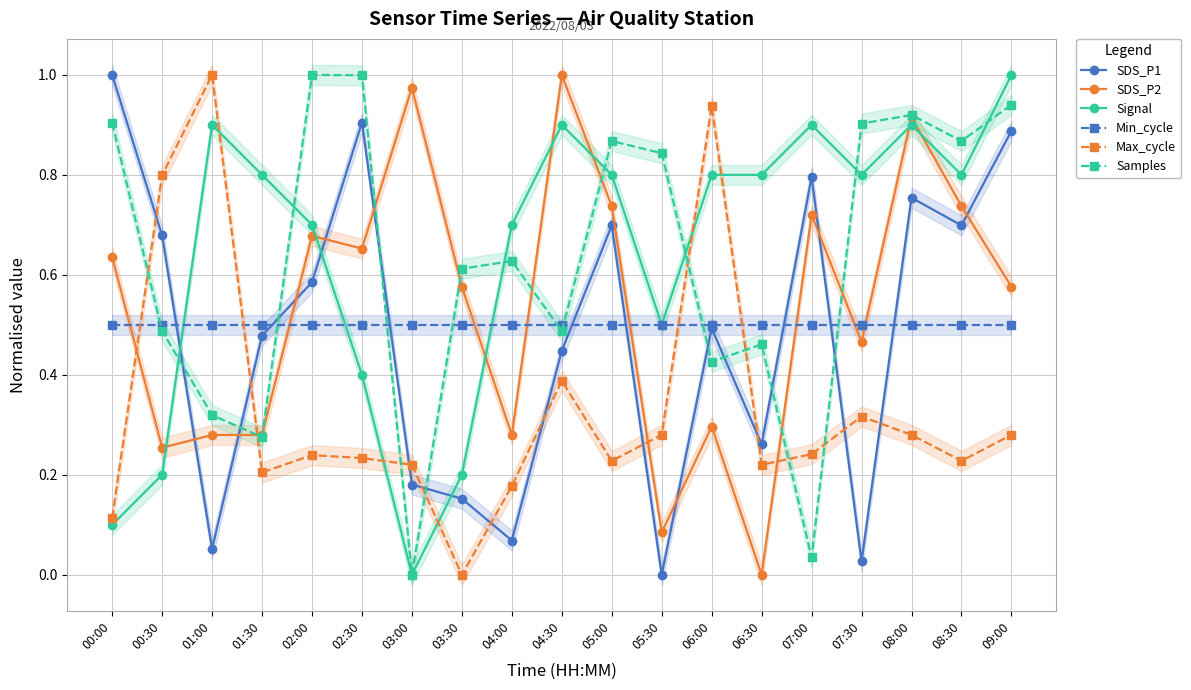

At which label is Signal closest to 0?

03:00